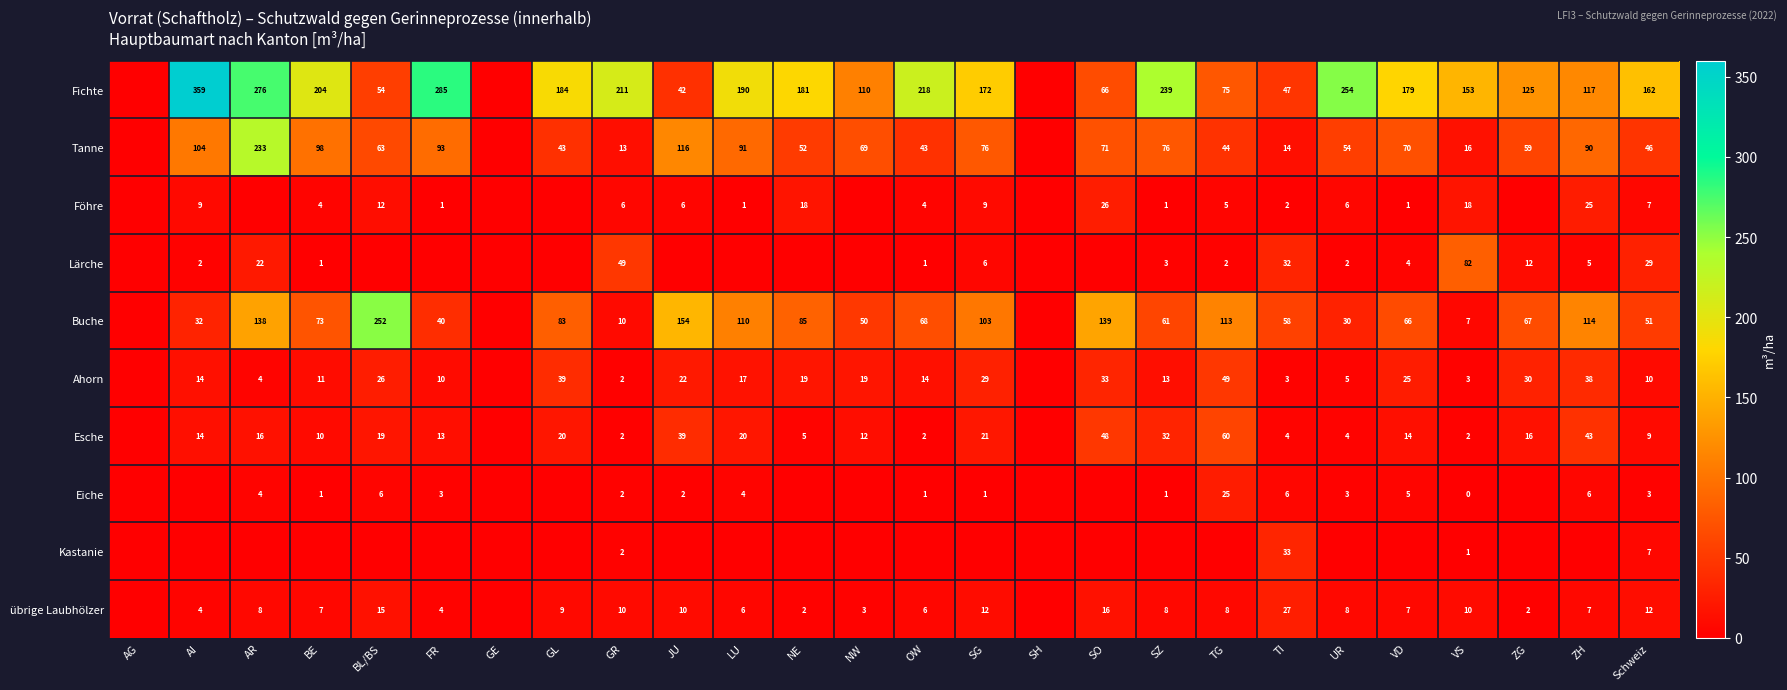

At which category is the sum across all series the highest?

AR